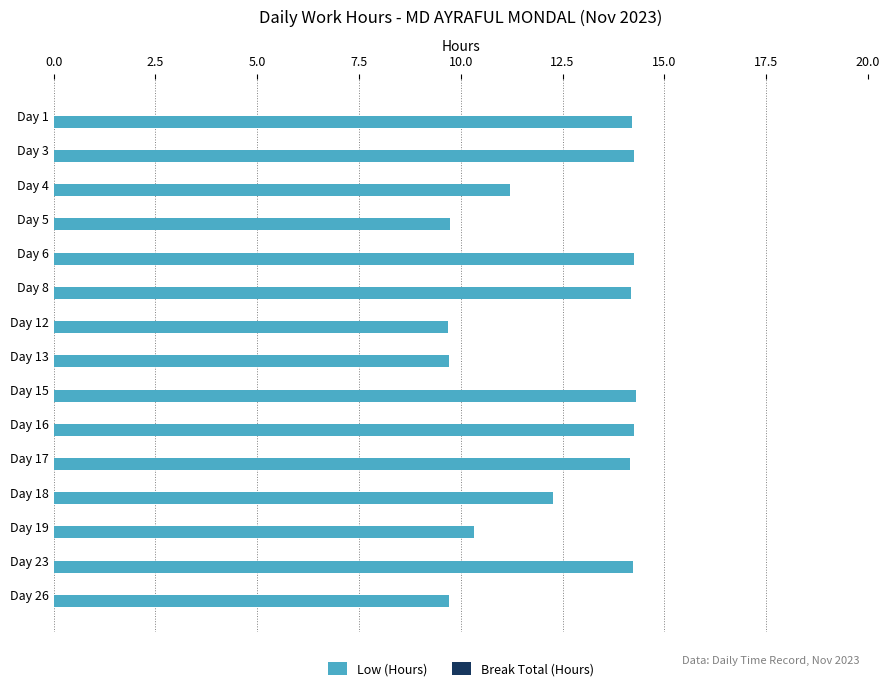

What is the ratio of the value at Day 18 to the value at Day 4?

1.1